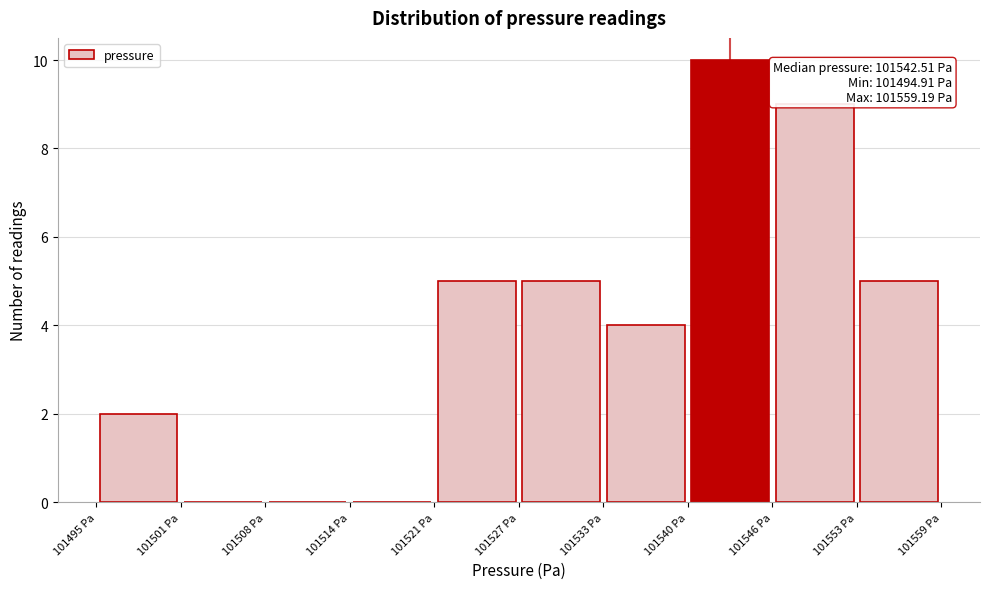

Over which range of the x-axis is the bar tallest?

101540 to 101546